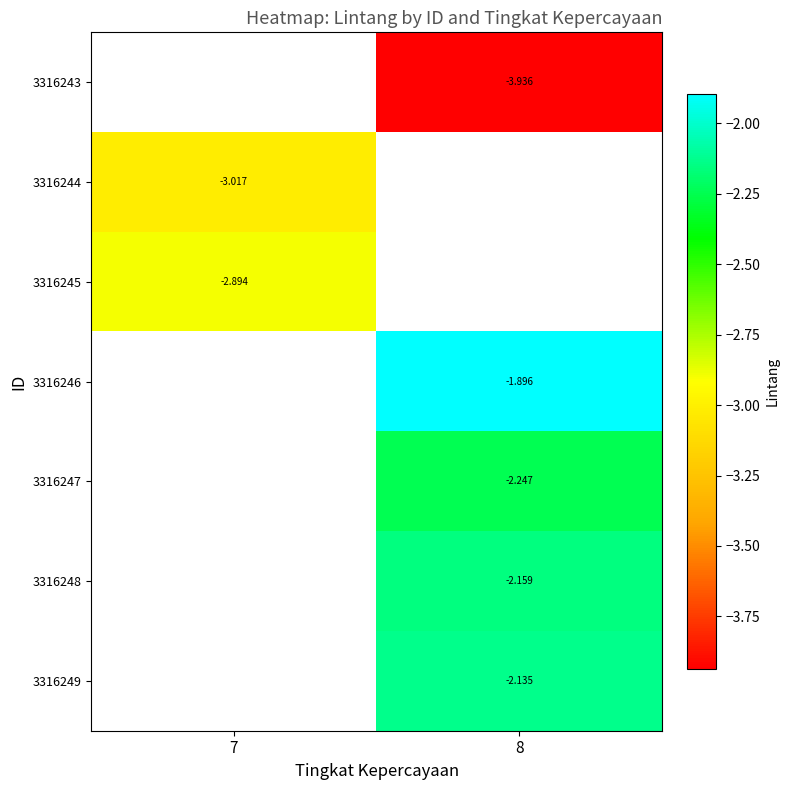

Is the value of 3316249 at 8 greater than the value of 3316248 at 8?

Yes